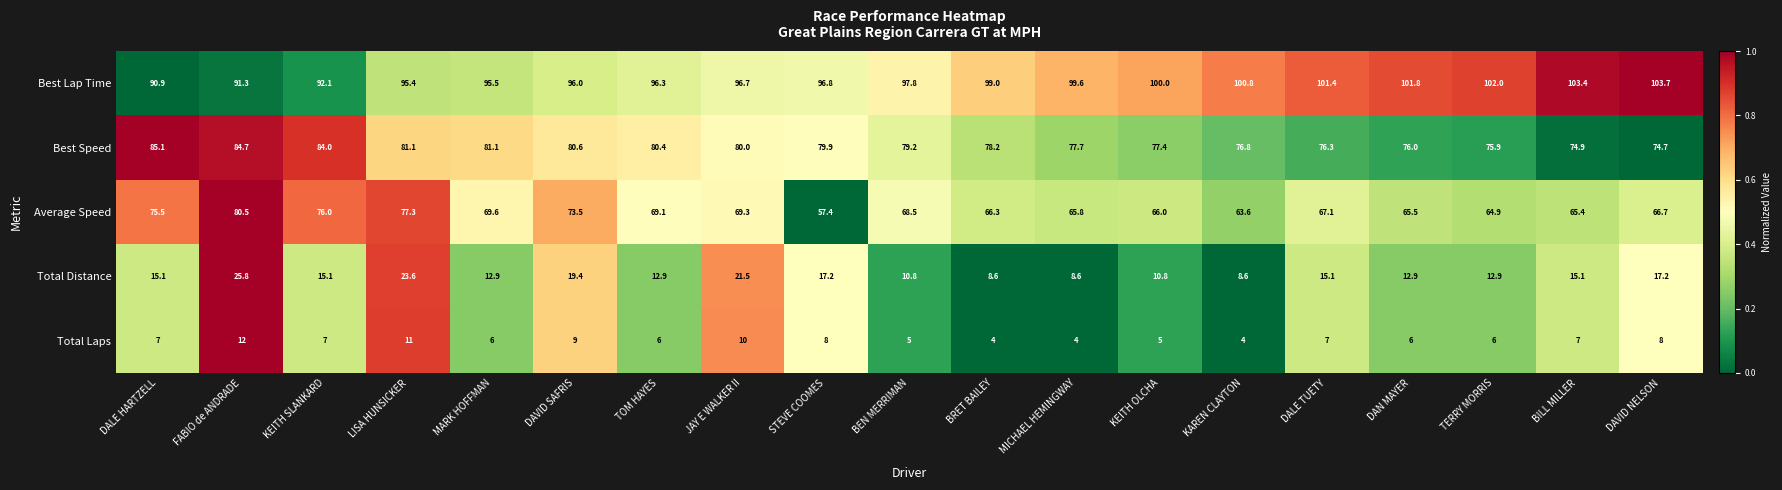

Which label corresponds to the largest value in the chart?

DAVID NELSON